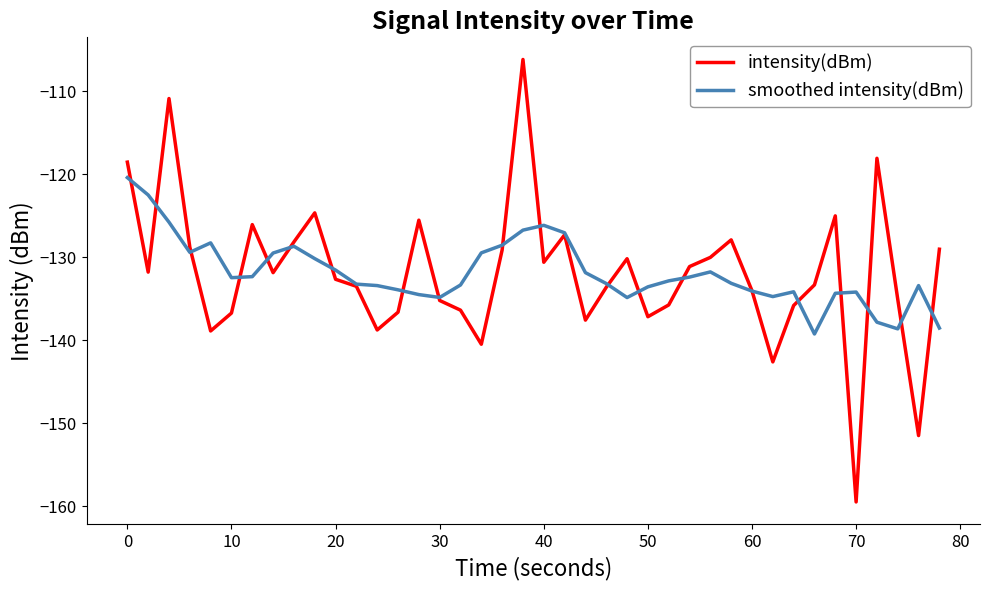

What is the minimum value shown in the chart?

-159.5